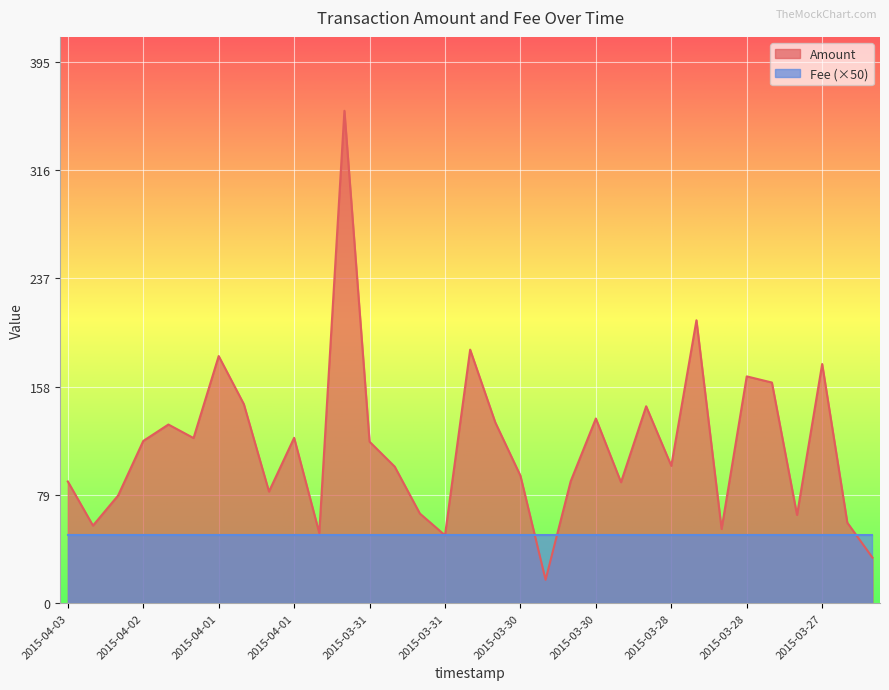

Is it true that the value at 2015-03-31 is 117.8?

True